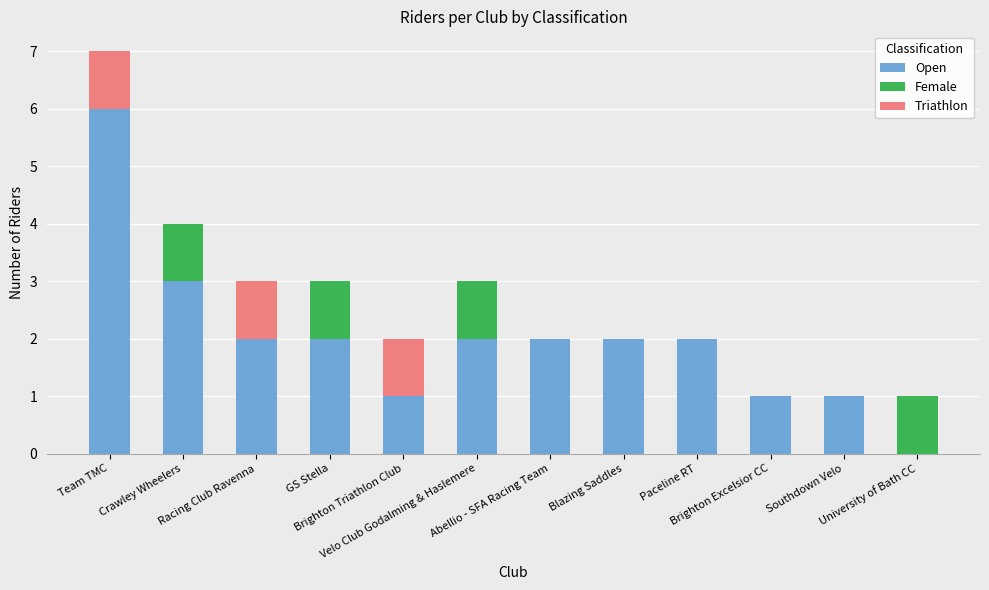

What position from the right is Team TMC?

12